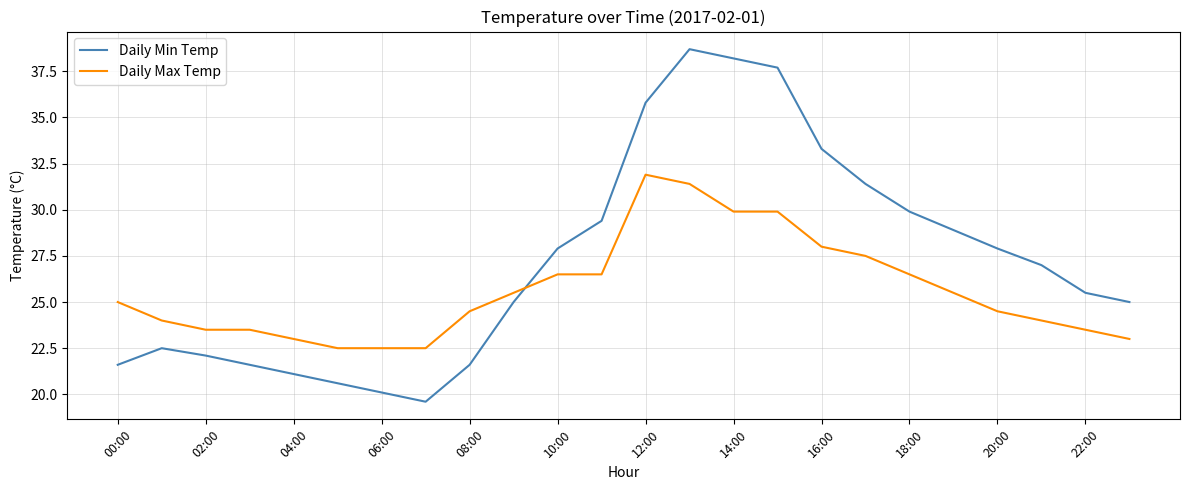

How many categories are shown in the chart?

24